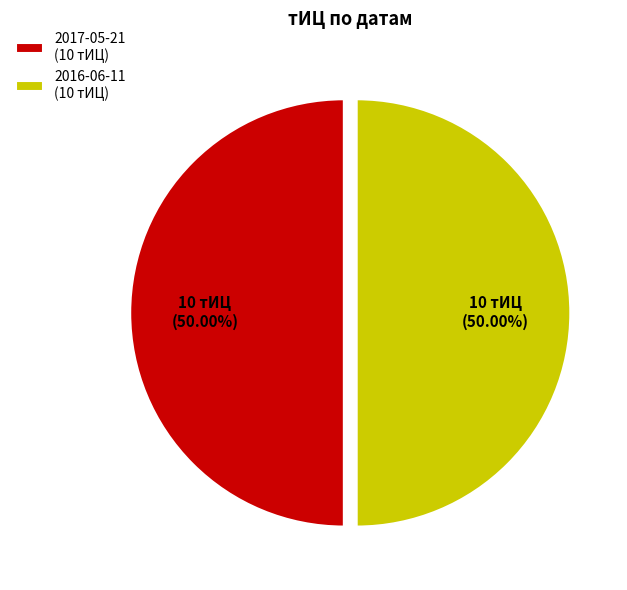

Approximately how many times larger is the value at 2016-06-11 (10 тИЦ) compared to 2017-05-21 (10 тИЦ)?

1.0